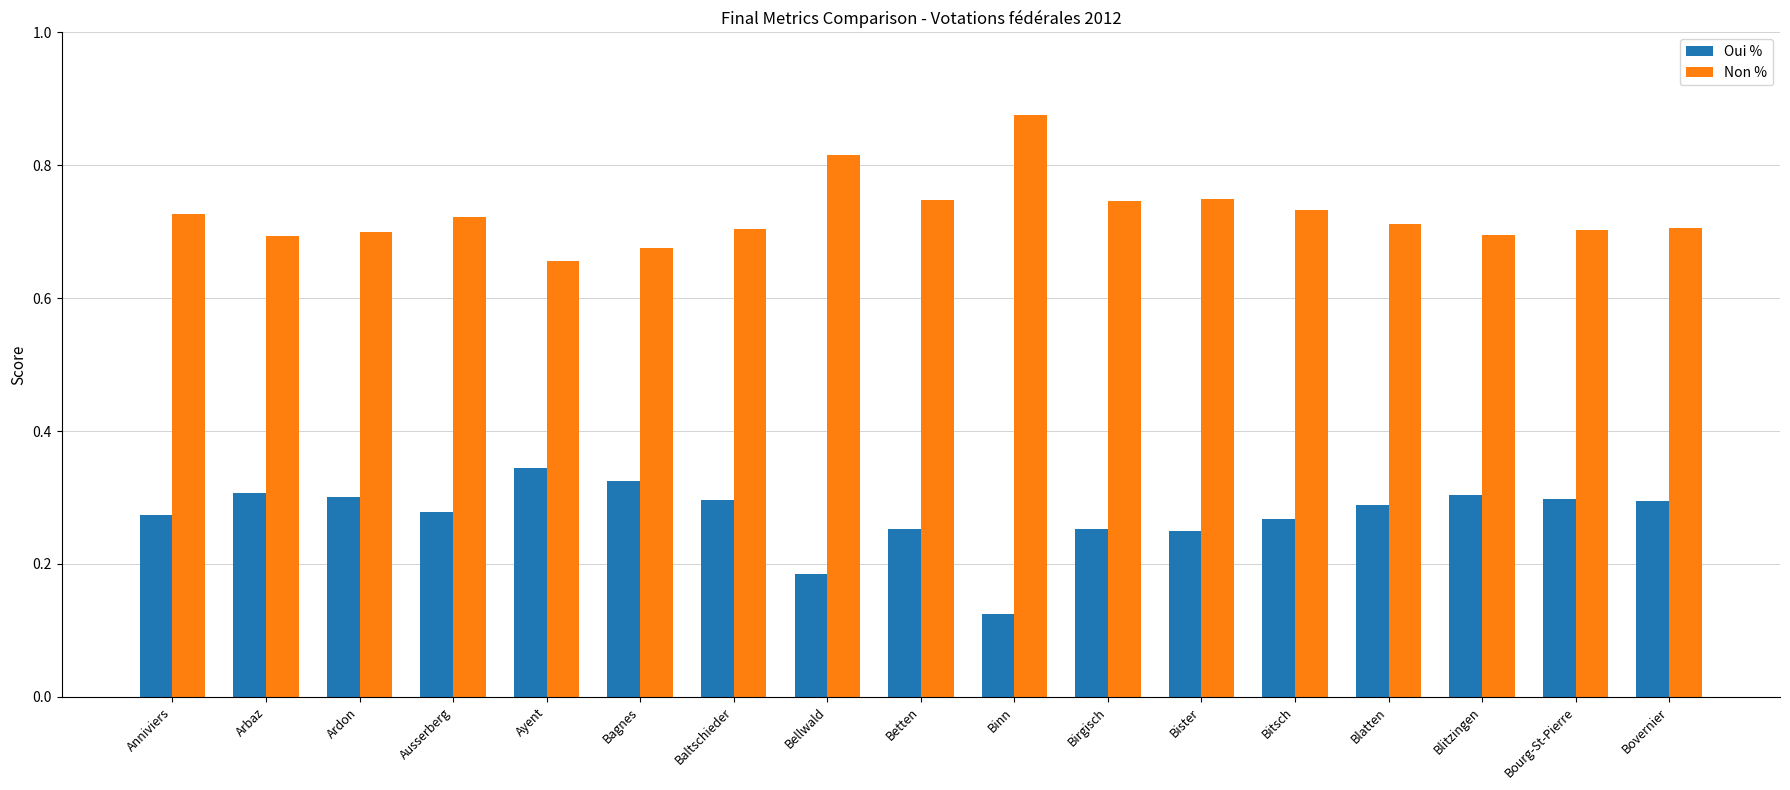

What is the sum of all Non % values?

12.4